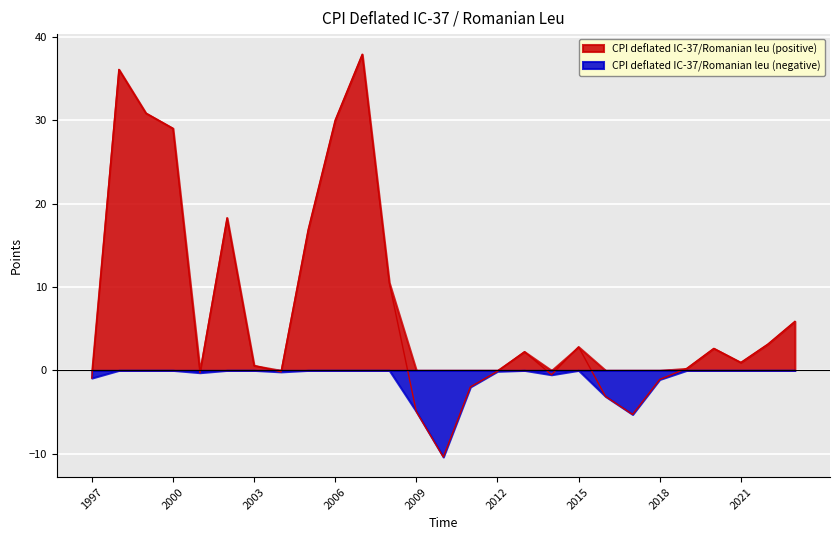

At which category does the chart reach its minimum across all series?

2010